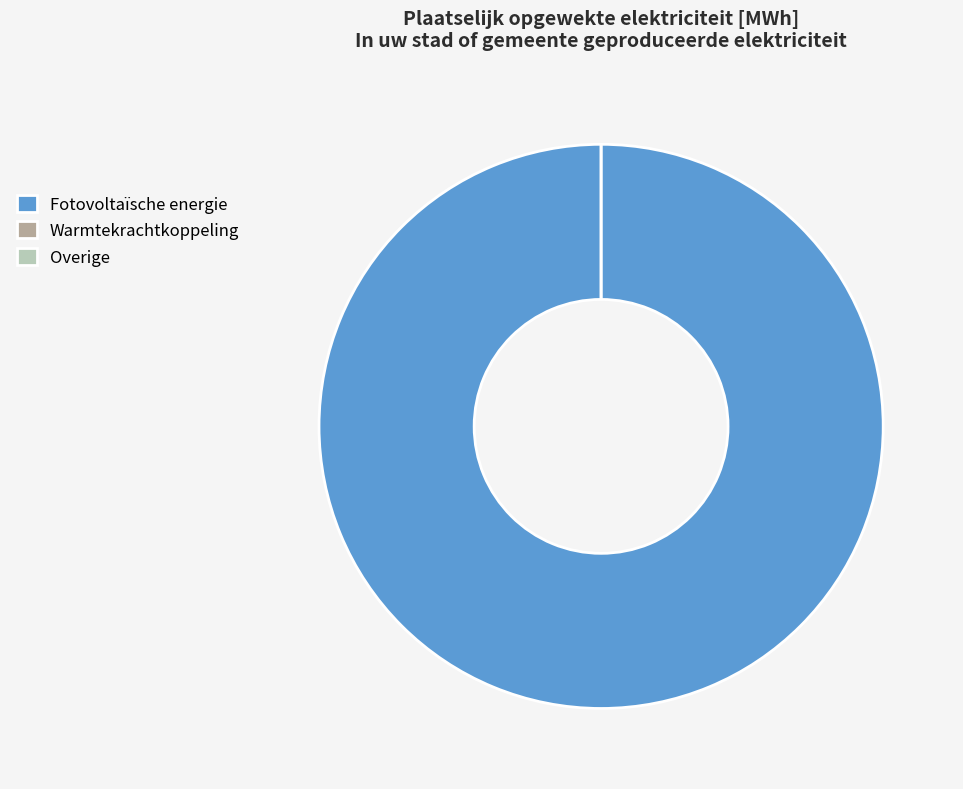

Is Fotovoltaïsche energie the majority of the pie?

Yes